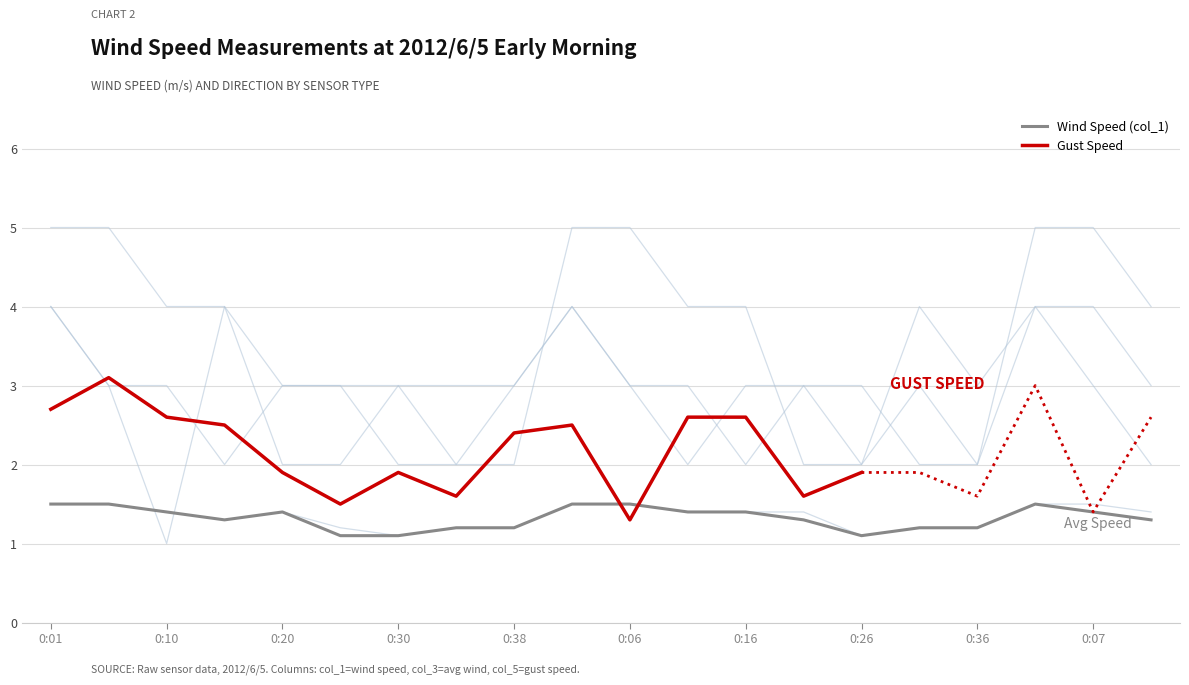

At how many categories does at least one series exceed 2?

20